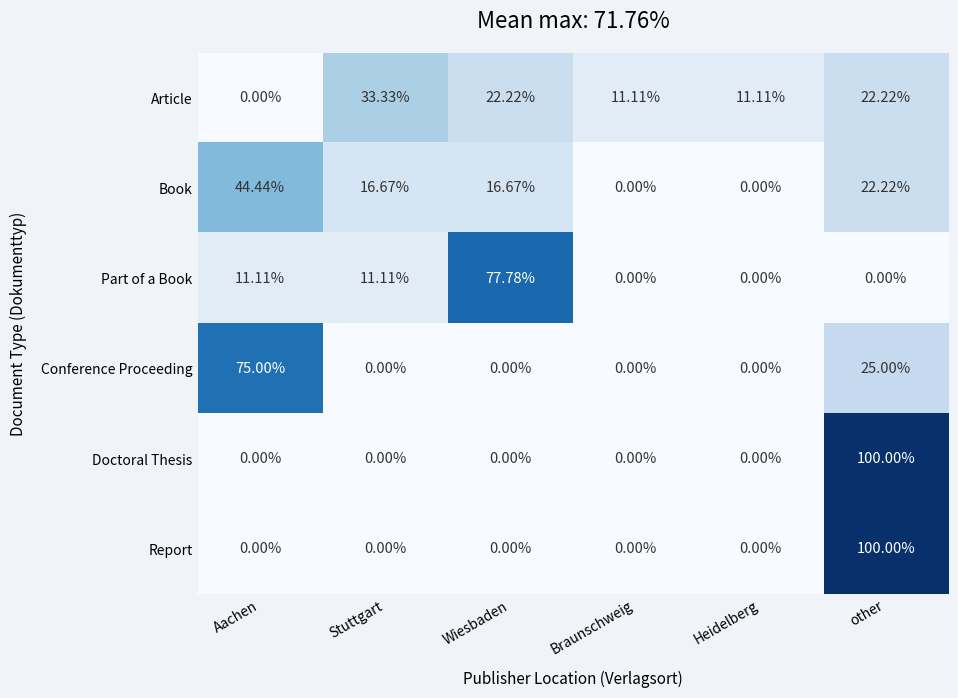

At how many categories does at least one series exceed 91?

1